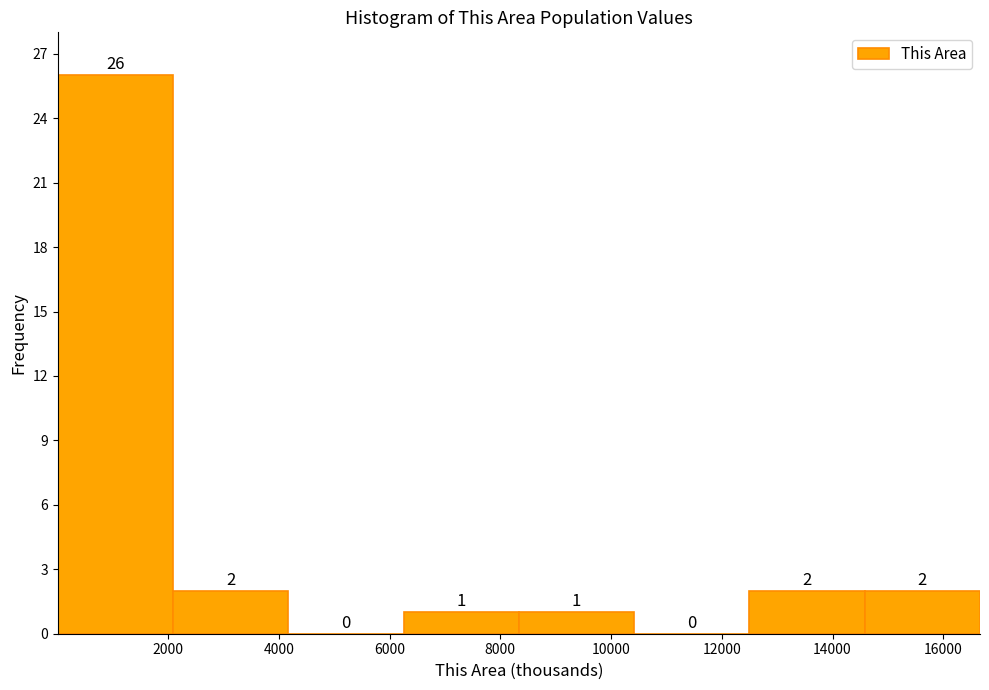

What is the height of the bar covering 0 to 2000 on the x-axis? The bar edges are not printed on the chart, so give them approximately, as read against the axis.

26